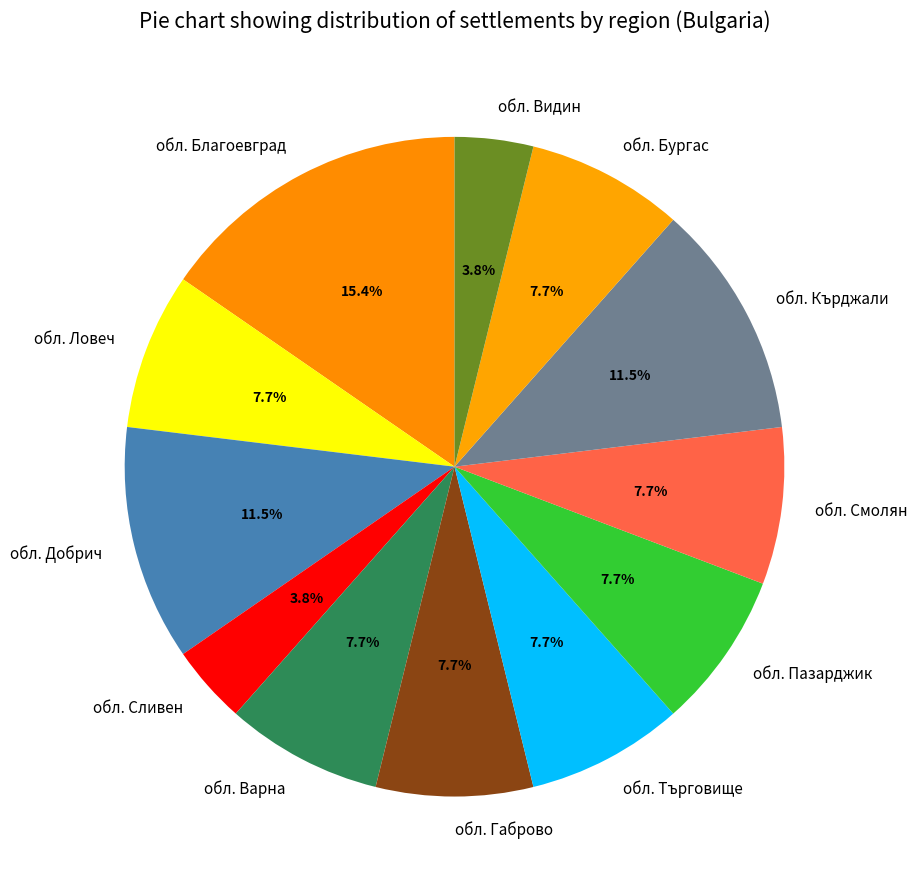

The обл. Бургас slice represents 8% of the pie. True or false?

True